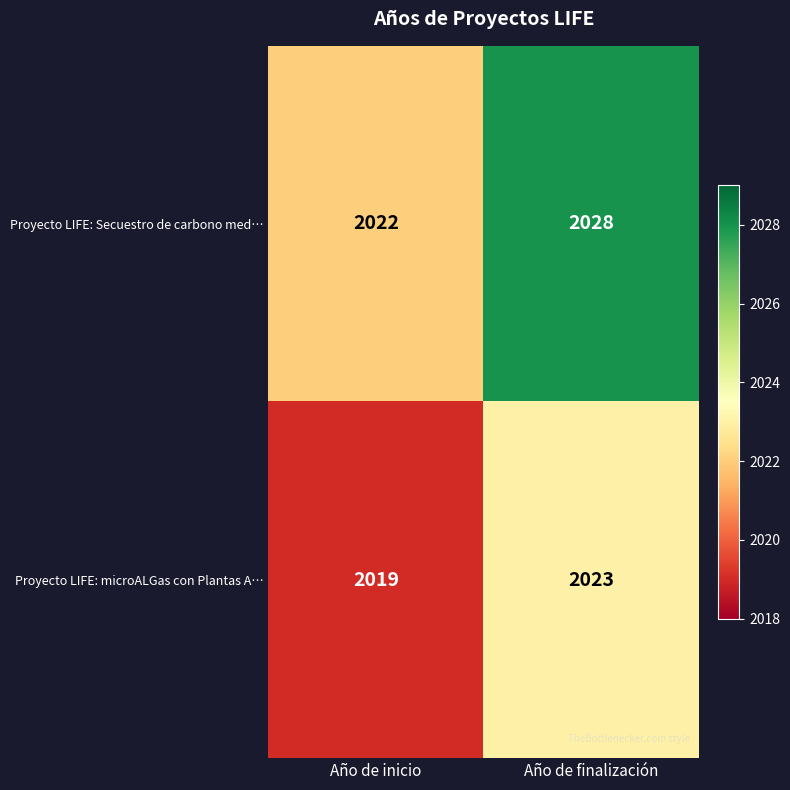

At which category does the chart reach its minimum across all series?

Año de inicio